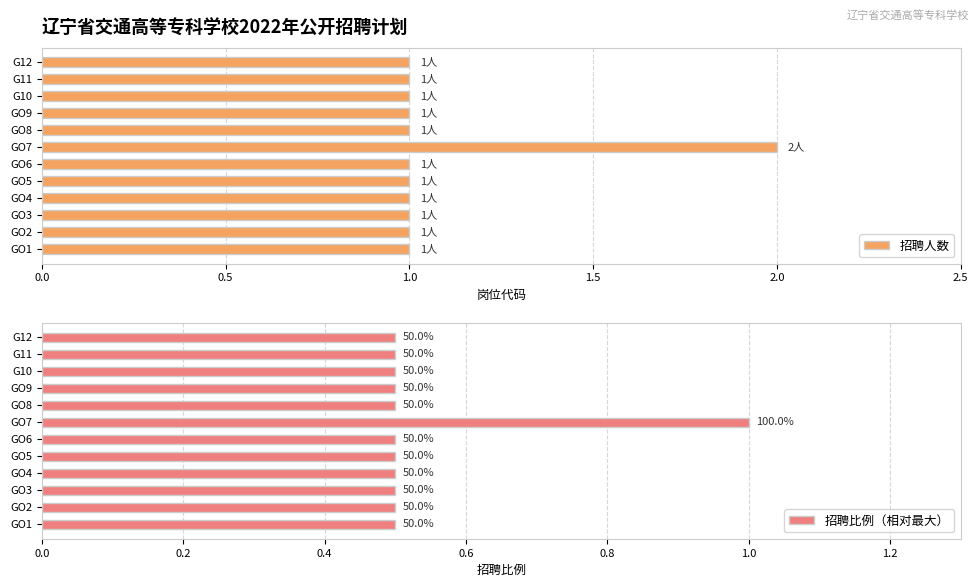

True or false: 招聘人数 has a value of 0 at GO5.

False